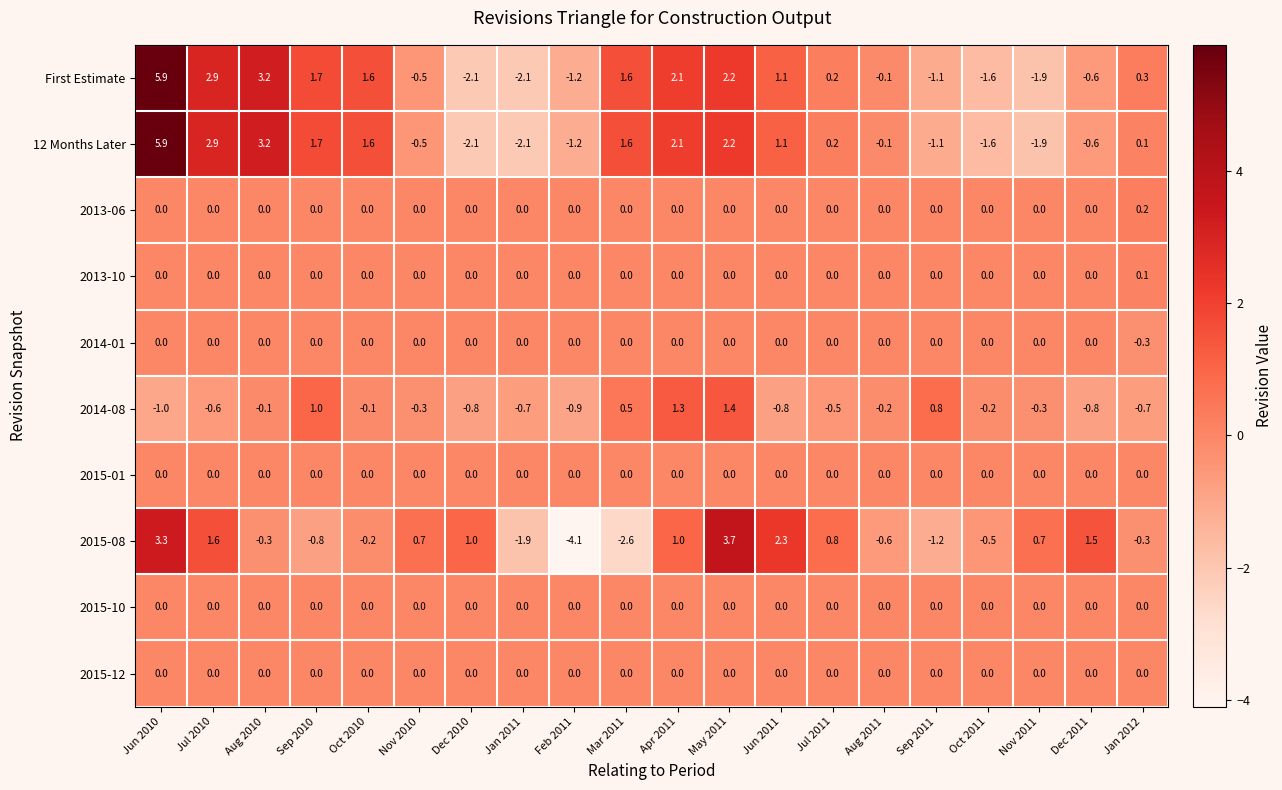

What is the difference between the maximum and minimum values in the 12 Months Later series?

8.0